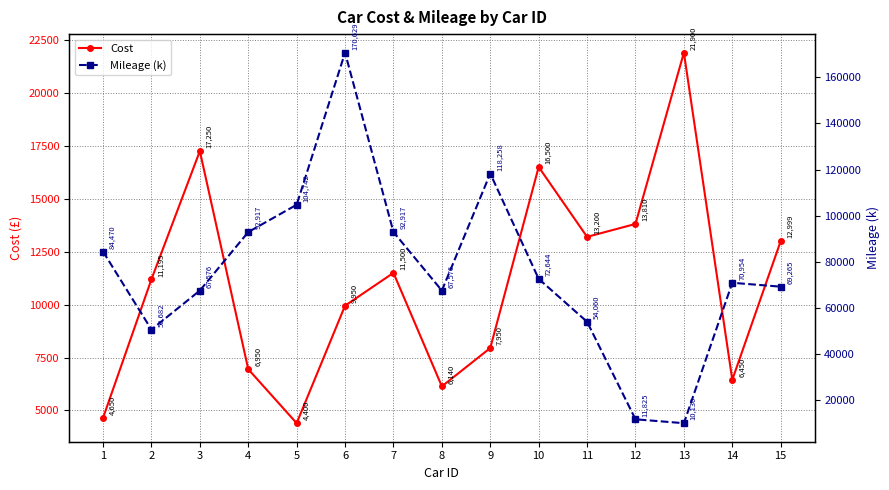

How many lines are shown in the chart?

2